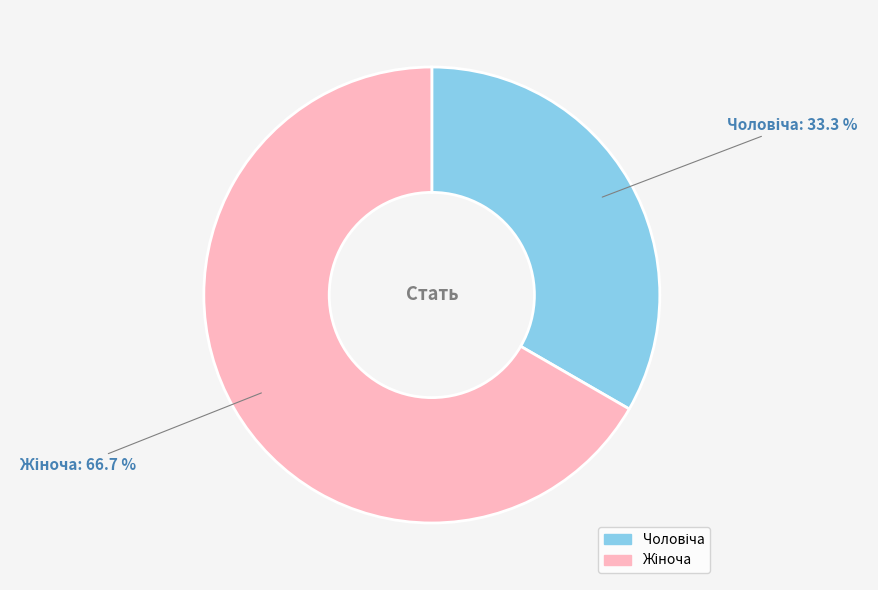

Does any single category account for the majority?

Yes